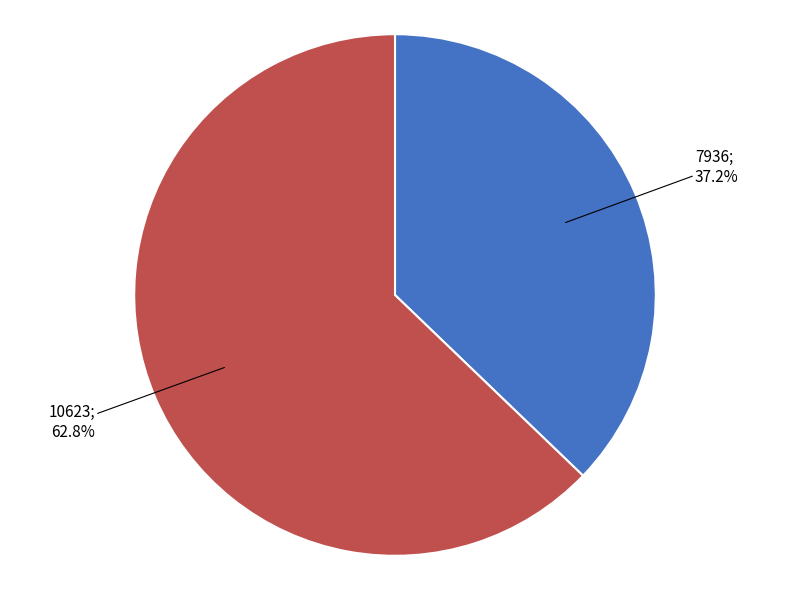

Is there any slice that represents more than half of the pie?

Yes